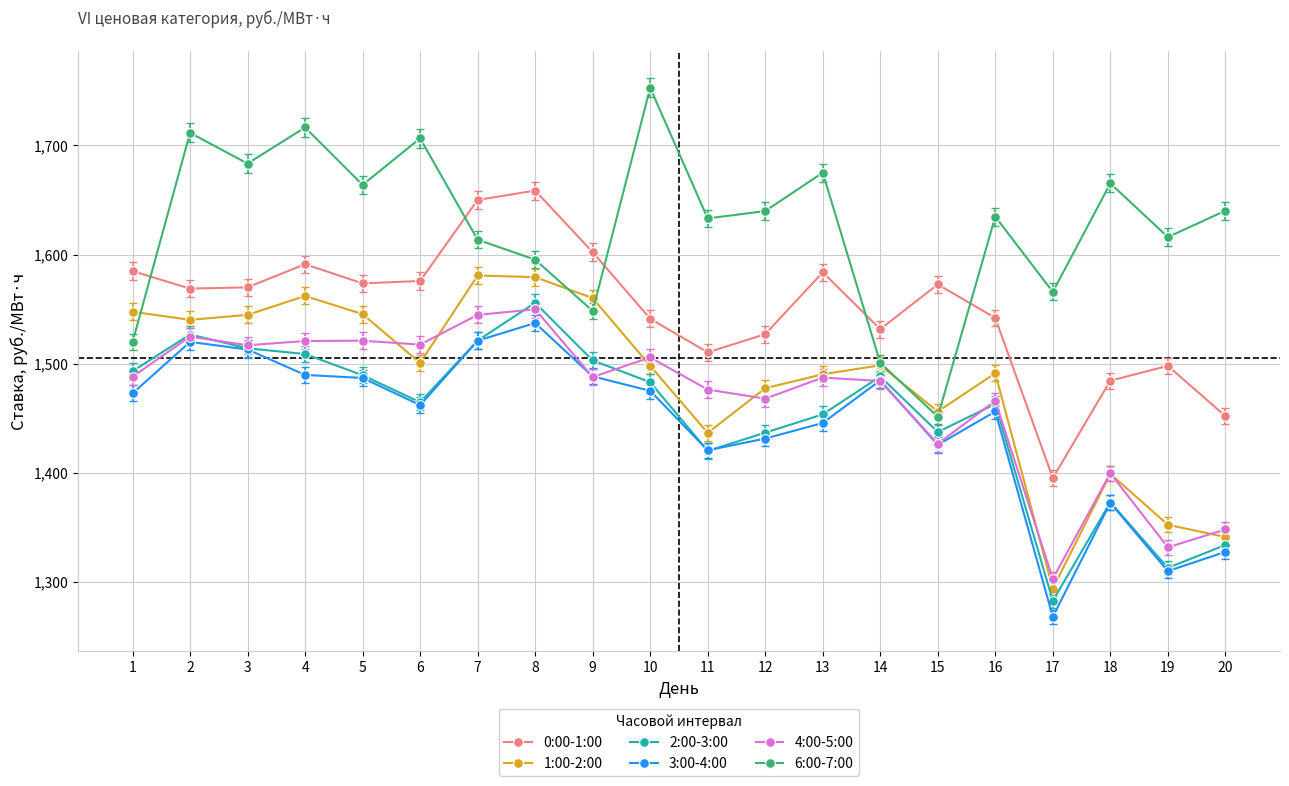

Which series has the largest total across all categories?

6:00-7:00